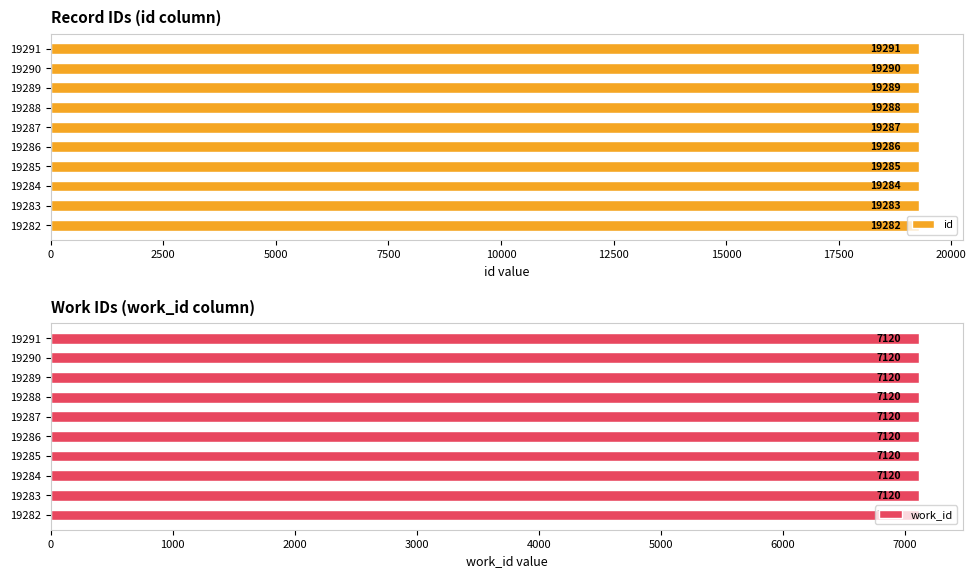

The value of id at 19287 is 19287. True or false?

True